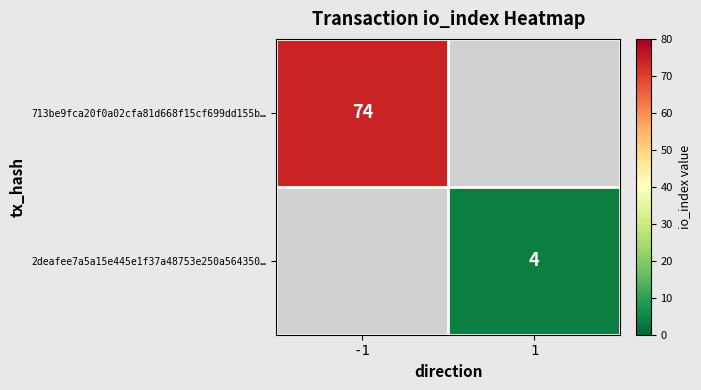

Is it true that 713be9fca20f0a02cfa81d668f15cf699dd155b… equals 74 at -1?

True